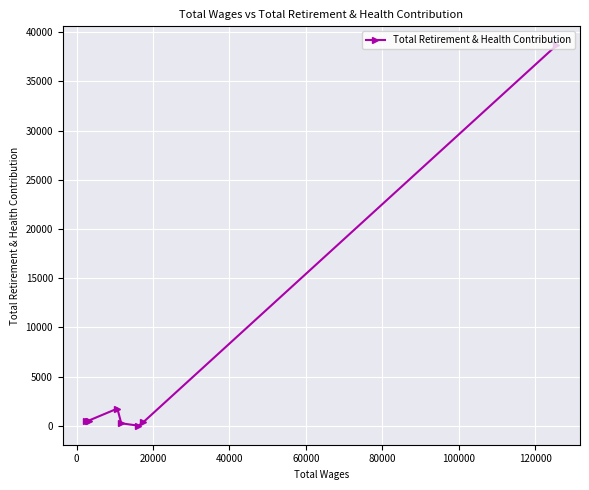

What is the sum of all values?

42446